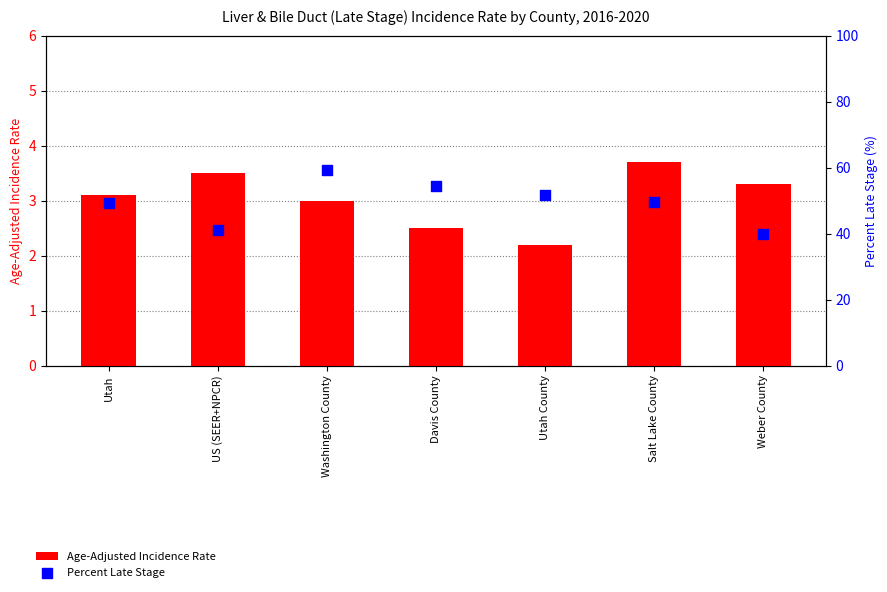

Is the value of Age-Adjusted Incidence Rate at Utah greater than the value of Percent Late Stage at Davis County?

No